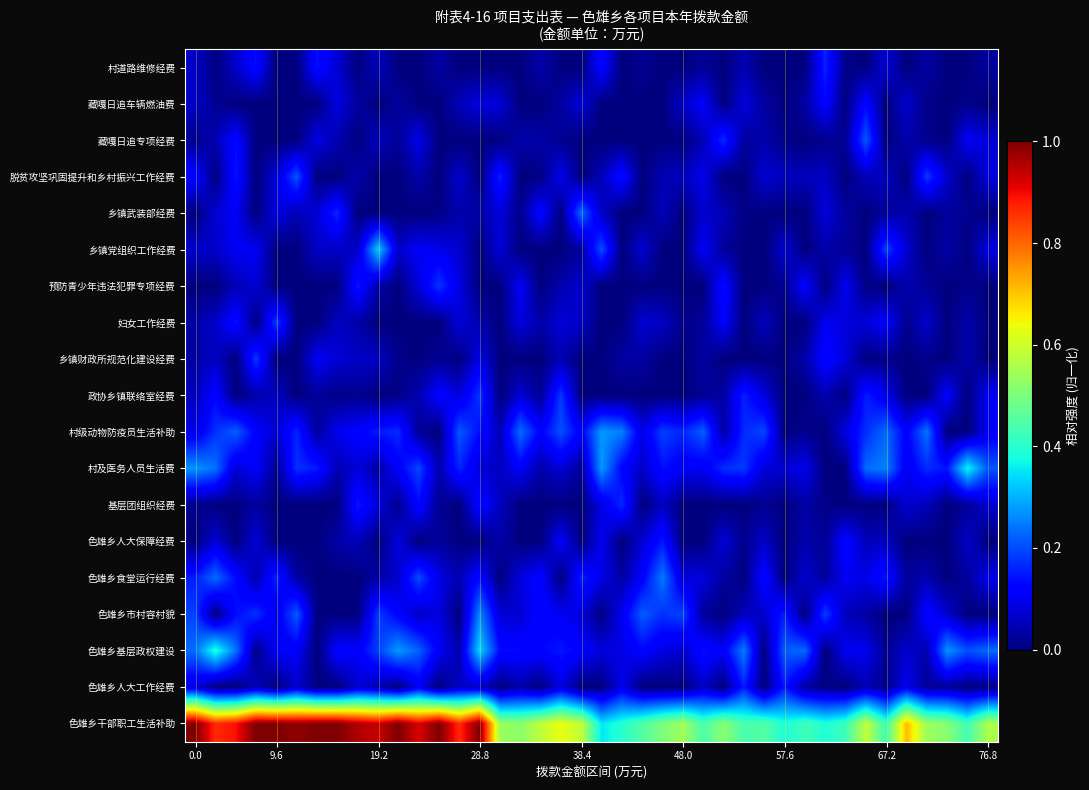

At which category is the sum across all series the highest?

28.8